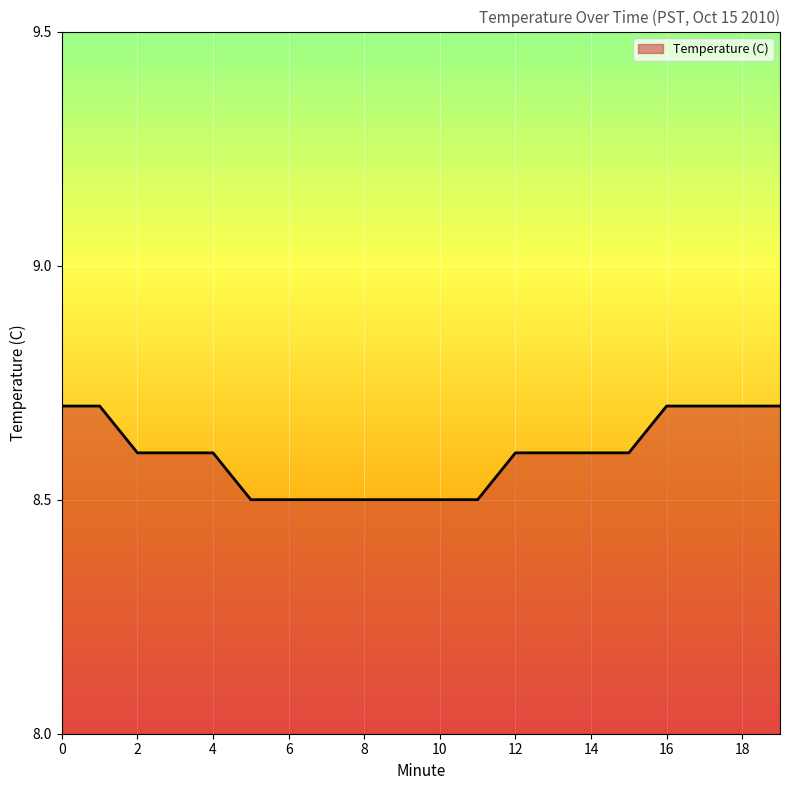

What is the smallest value displayed?

8.5